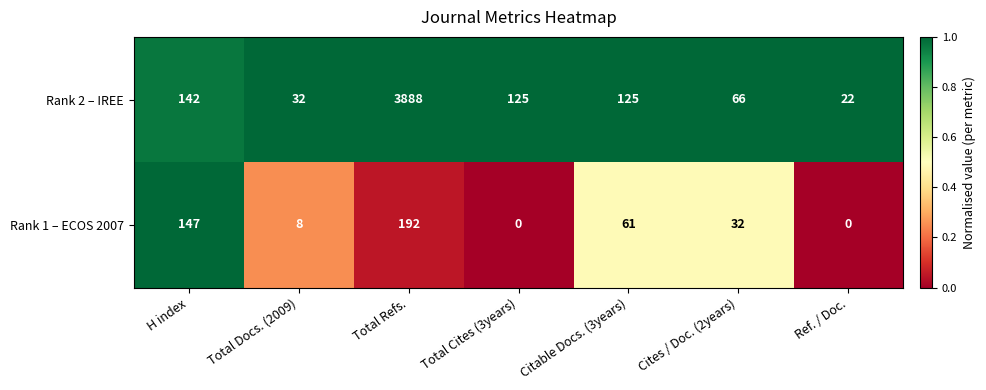

Rank the series at Cites / Doc. (2years) from lowest to highest value.

Rank 1 – ECOS 2007, Rank 2 – IREE